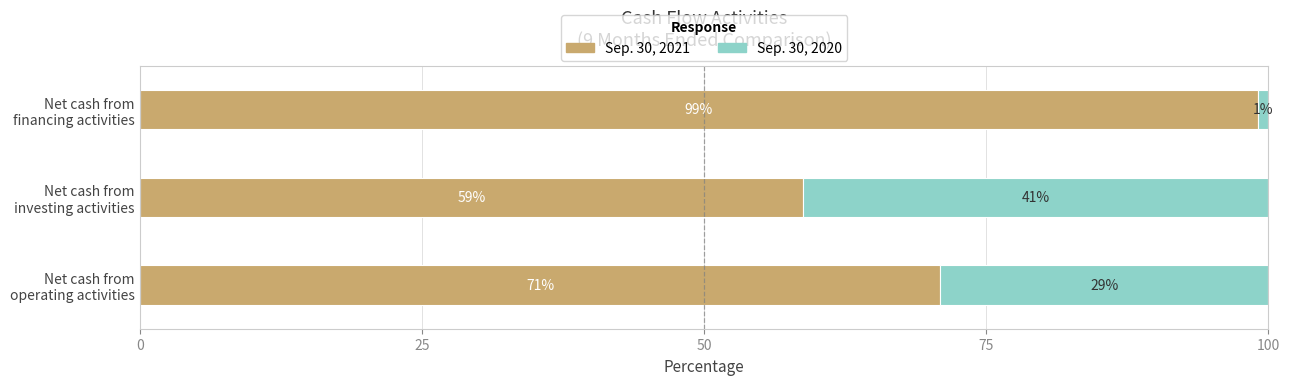

What is the highest value of the Sep. 30, 2021 series?

99.1